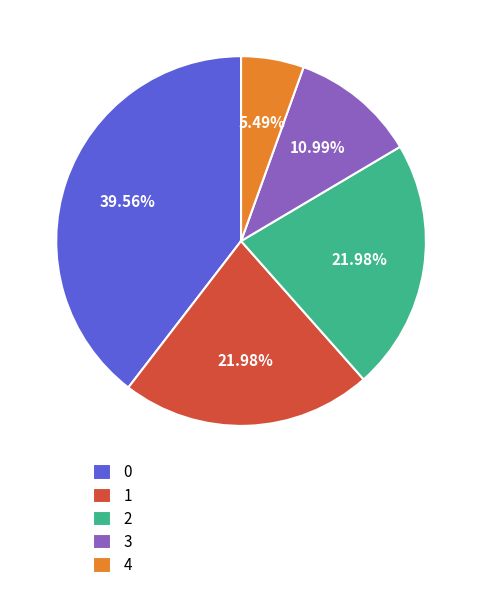

What portion of the pie excludes 3?

89.0%